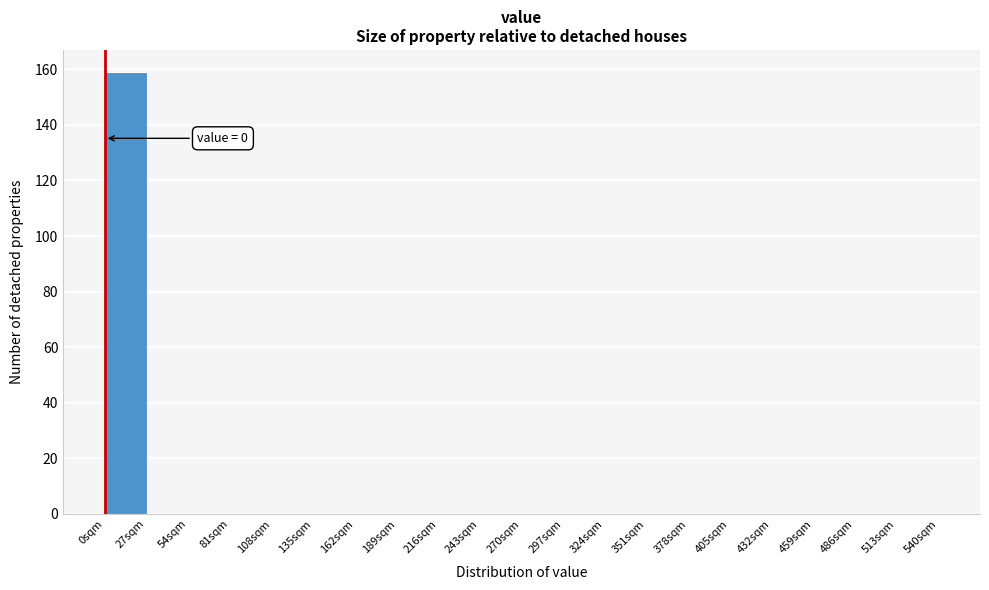

Over which range of the x-axis is the bar tallest?

0 to 27